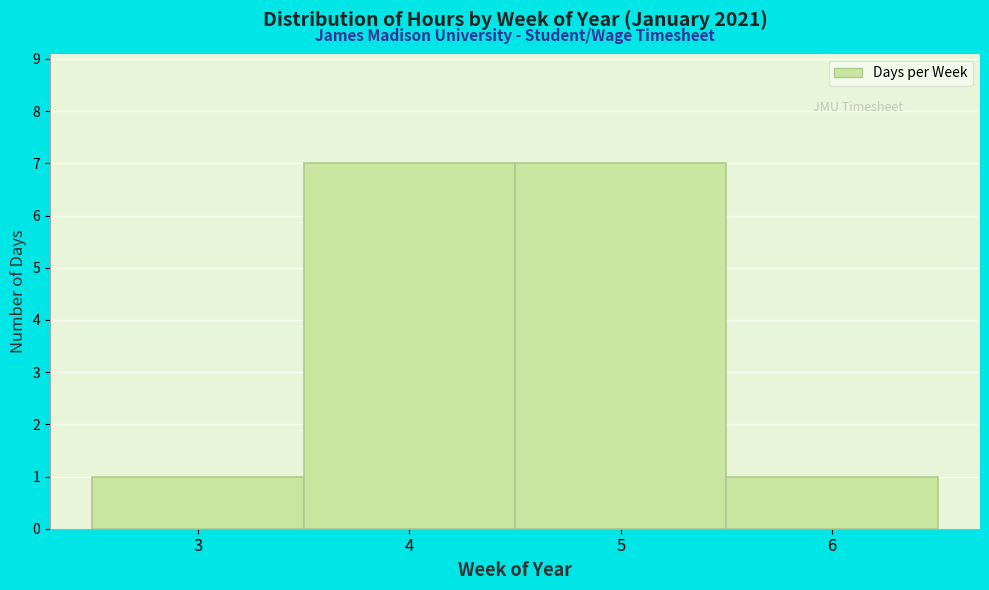

What is the height of the bar covering 5.5 to 6.5 on the x-axis? The values are not printed on the chart, so give them approximately, as read against the axis.

1